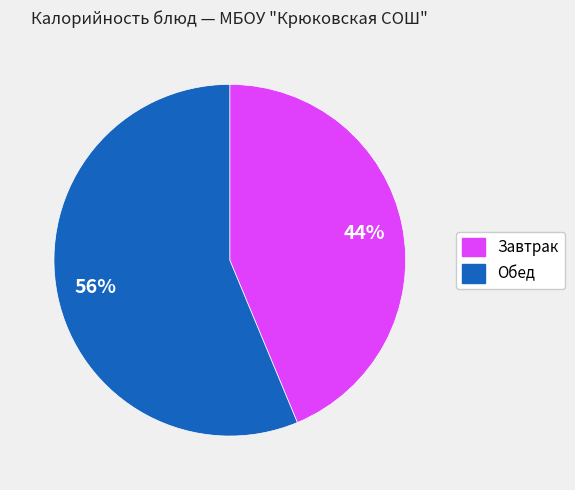

Is there any slice that represents more than half of the pie?

Yes